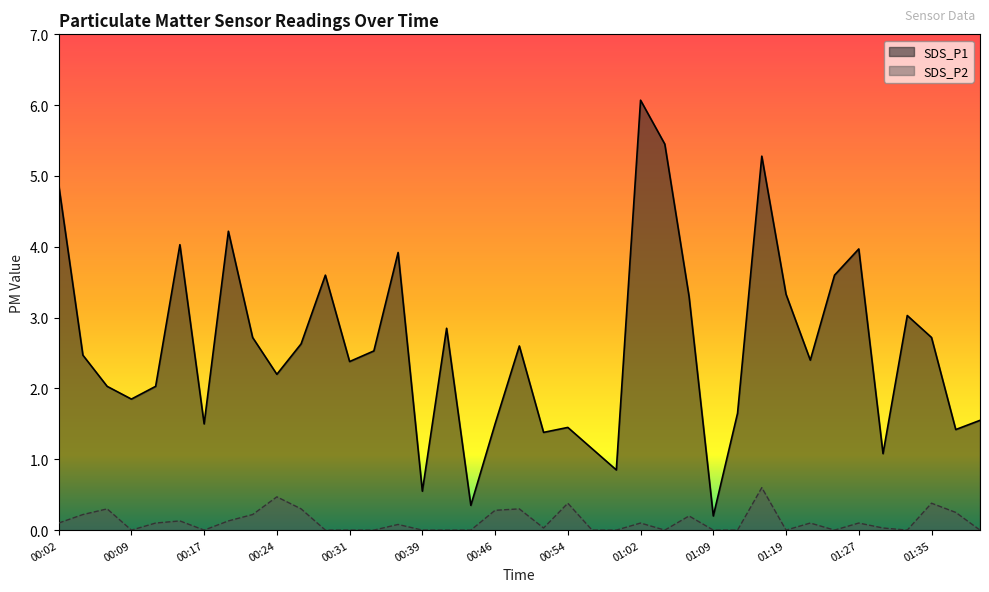

True or false: SDS_P1 and SDS_P2 cross at least once.

False